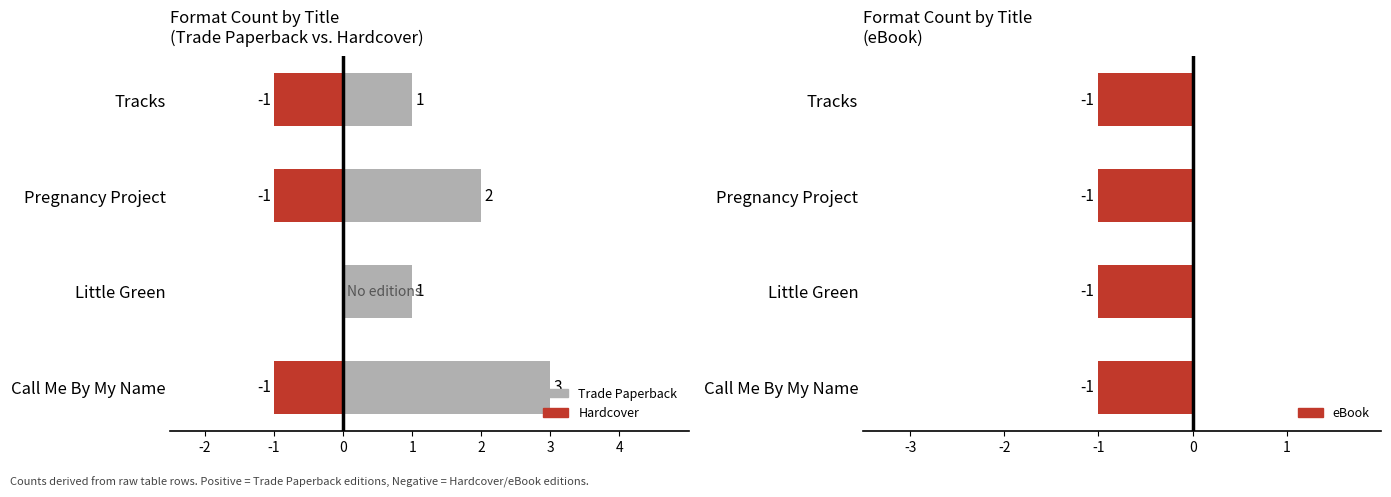

Count the number of data series in this chart.

3